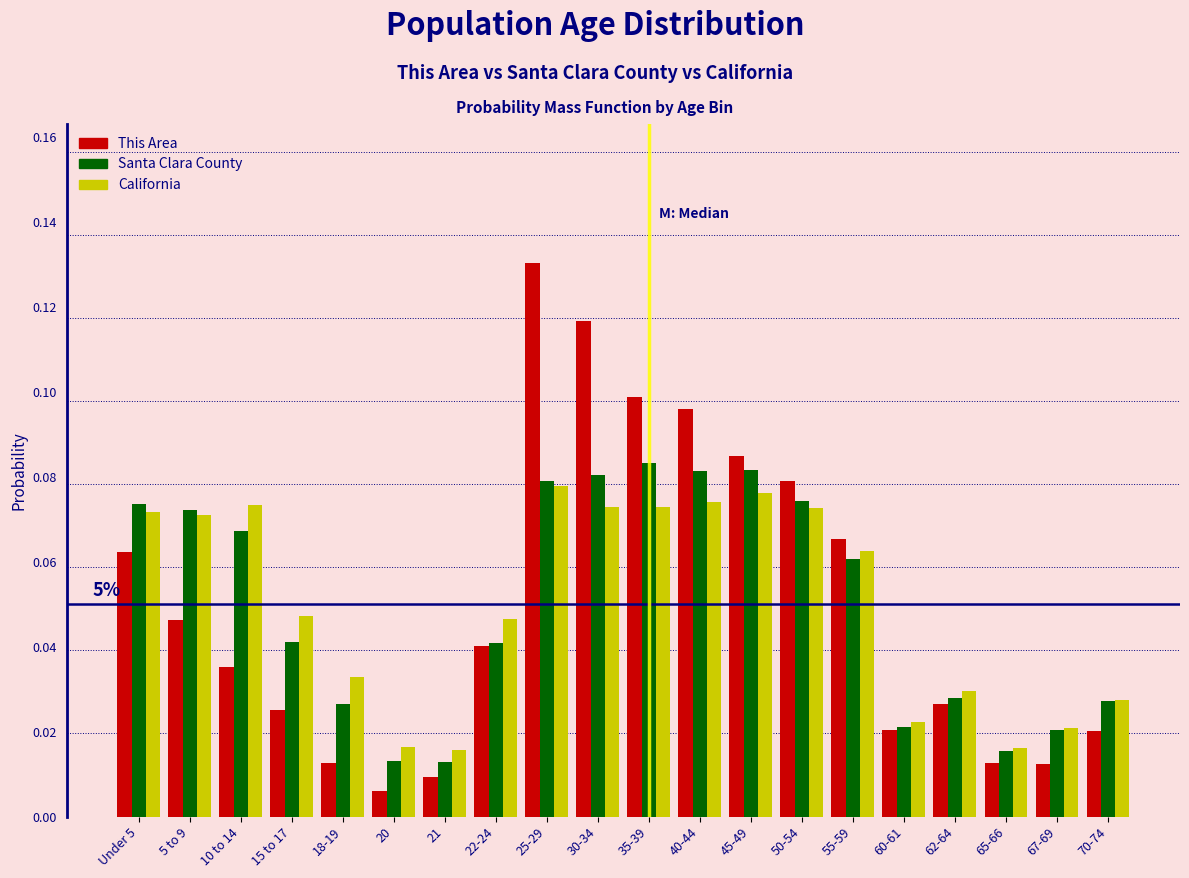

True or false: Santa Clara County has a value of 0.1 at 30-34.

True